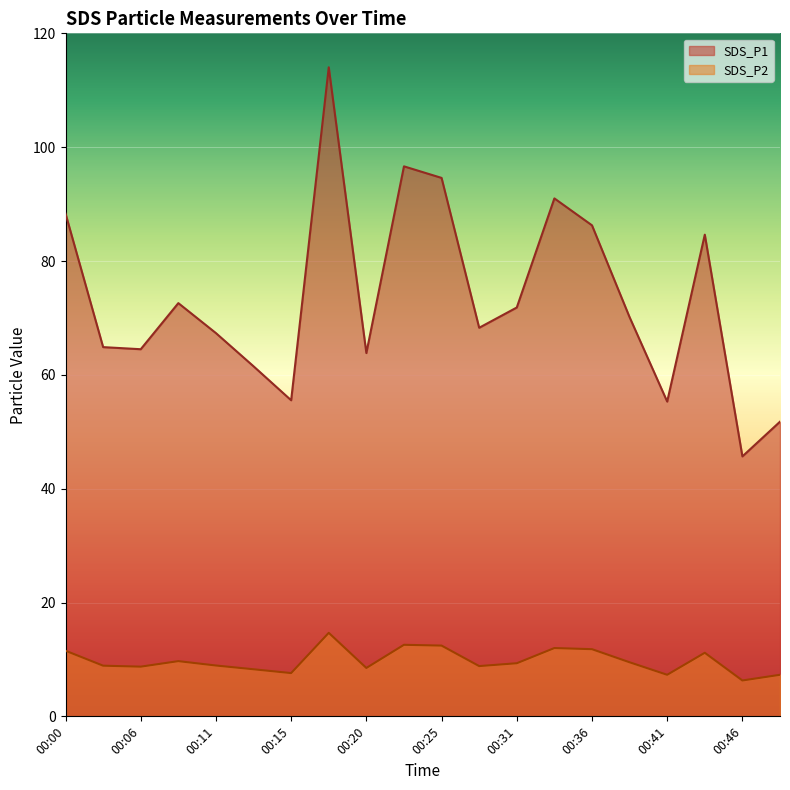

Which series changed the most between 00:34 and 00:39?

SDS_P1